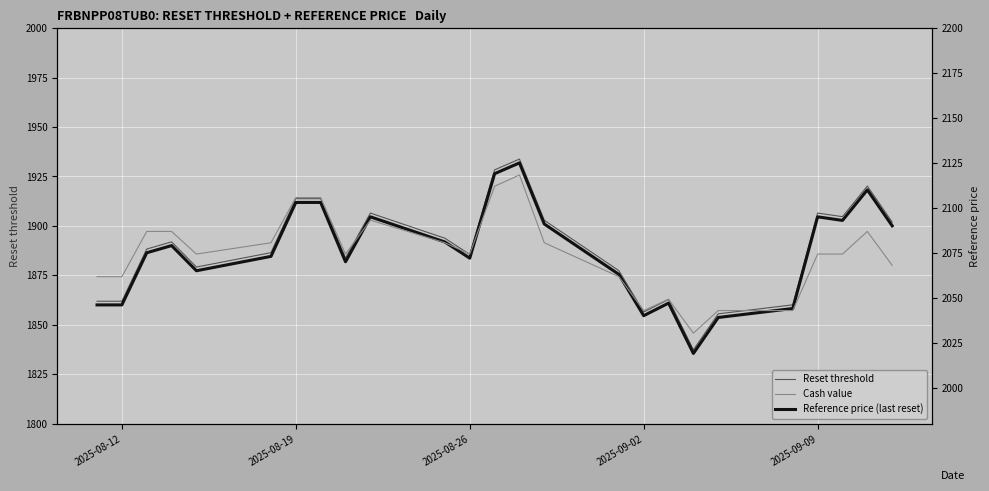

What is the minimum value for Reset threshold?

1837.3